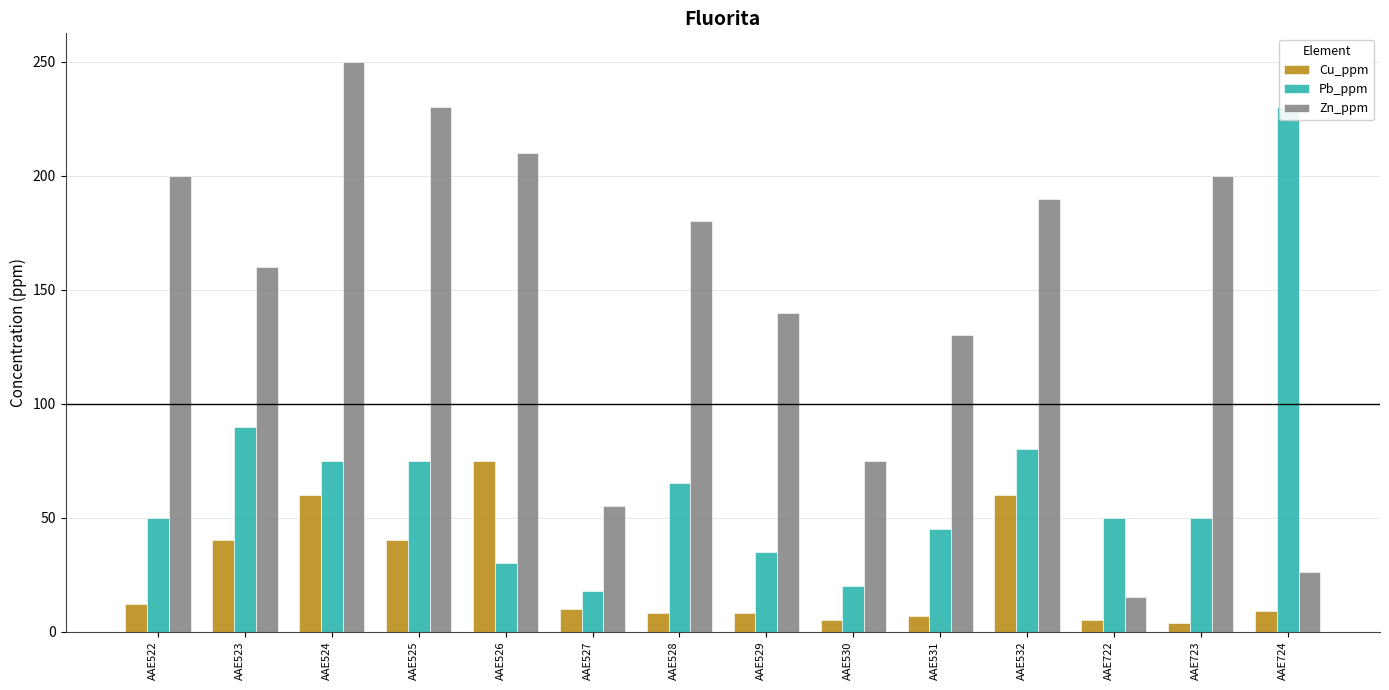

Between AAE522 and AAE723, which series saw the biggest shift?

Cu_ppm